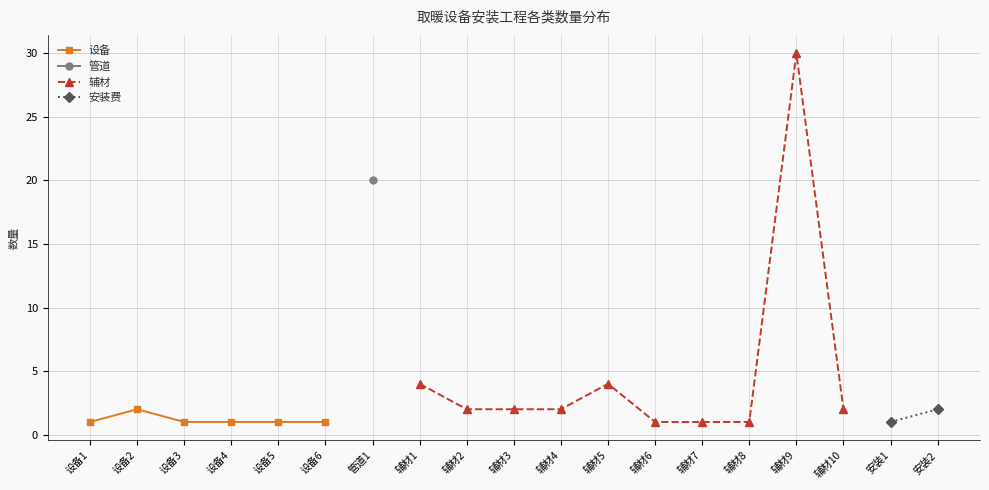

Count the number of categories in the chart.

19